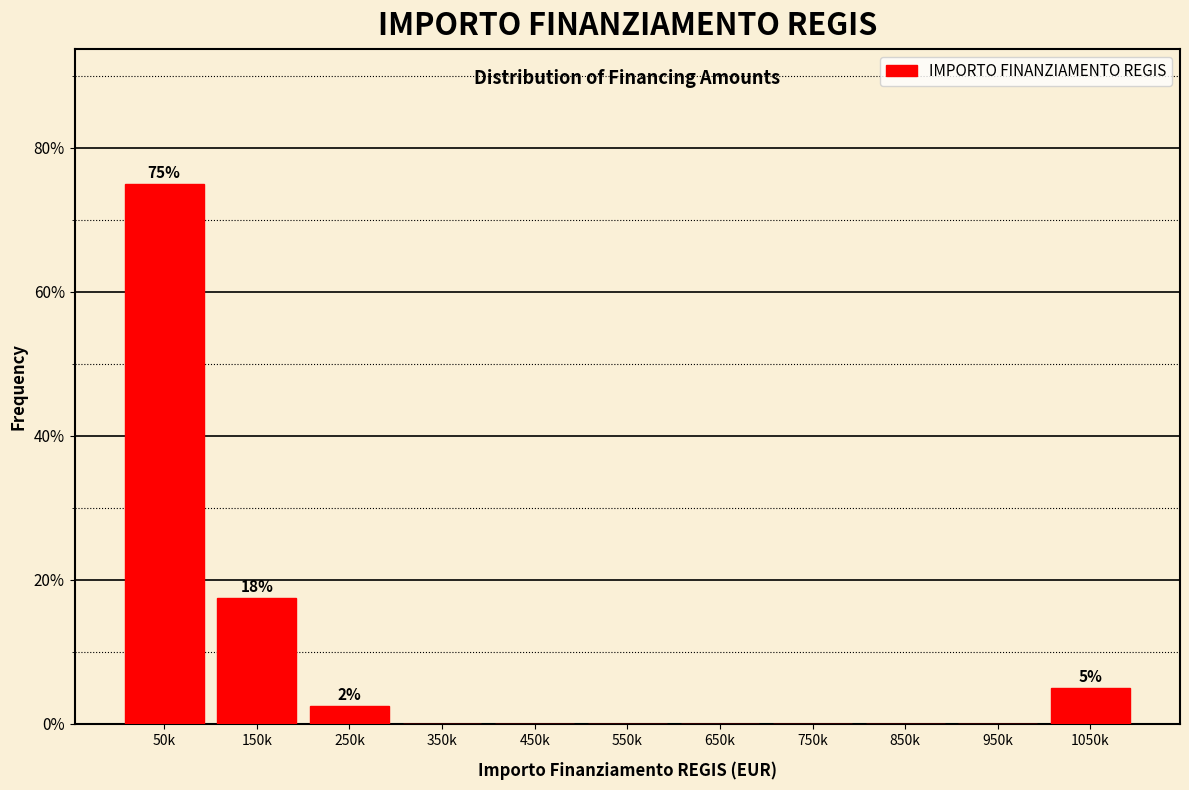

Reading left to right, transcribe all the data shown in this chart.

50k=75.0	150k=17.5	250k=2.5	350k=0.0	450k=0.0	550k=0.0	650k=0.0	750k=0.0	850k=0.0	950k=0.0	1050k=5.0